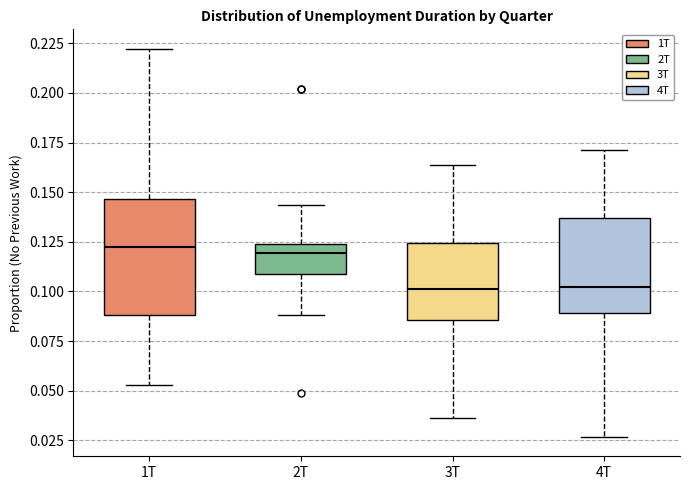

Comparing the boxes themselves (not the whiskers), which one is the tallest?

1T